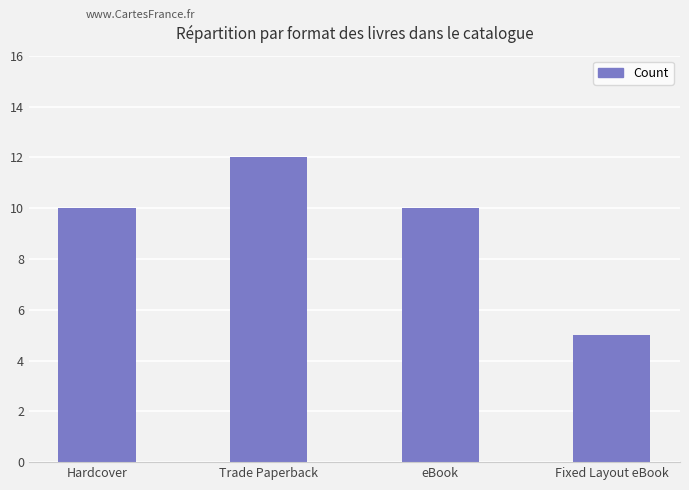

Is it true that the value at Trade Paperback is 4?

False